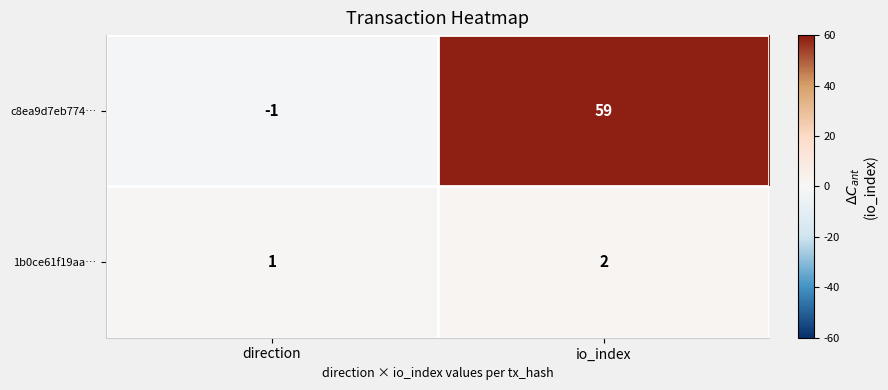

The 1b0ce61f19aa… series shows 2 at io_index. True or false?

True